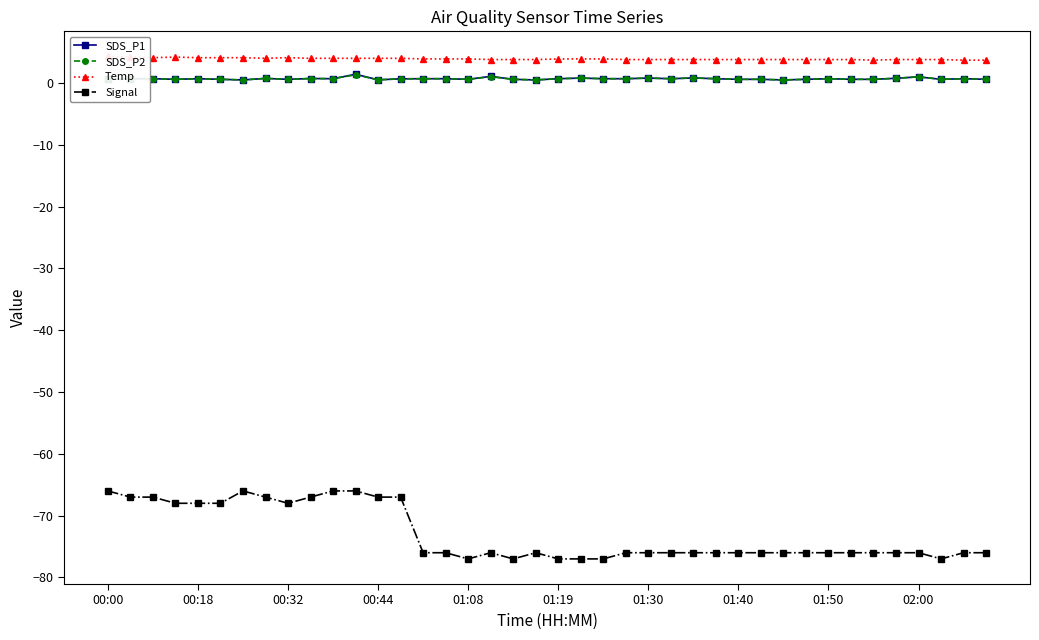

How many interior local valleys does the Temp series have?

3